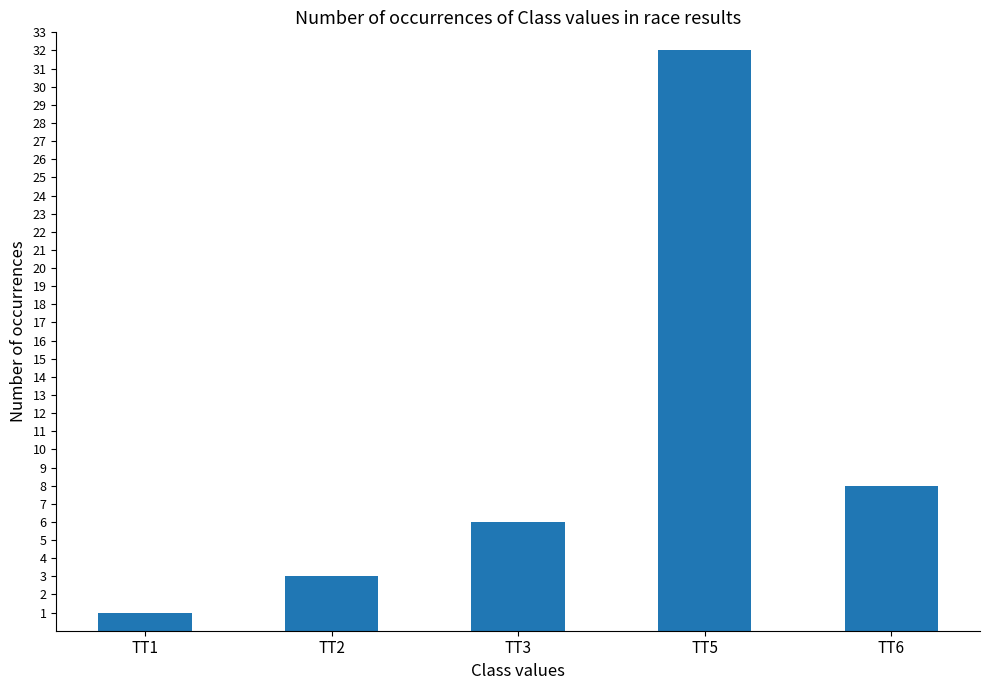

Read the value at TT5.

32